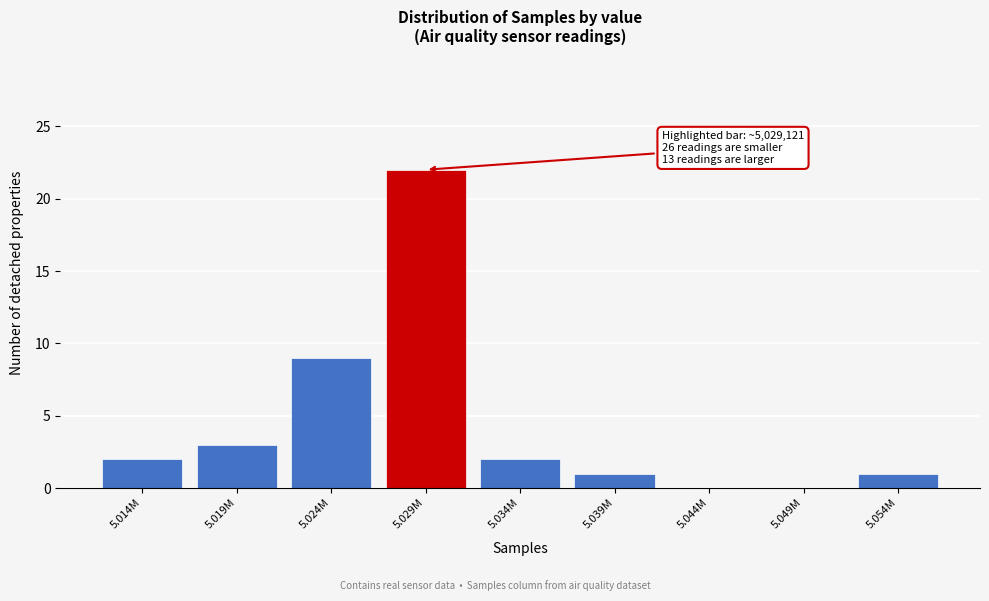

Reading left to right, list all the values displayed in this chart.

5.014M=2	5.019M=3	5.024M=9	5.029M=22	5.034M=2	5.039M=1	5.044M=0	5.049M=0	5.054M=1